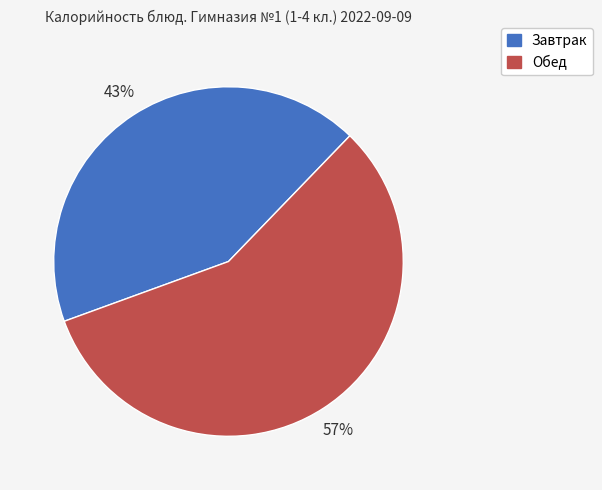

To the nearest percent, what percentage of the pie is Завтрак?

43%